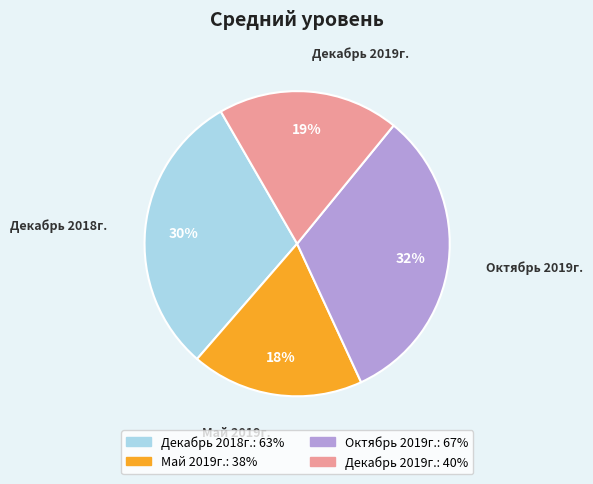

Count the number of slices in the pie.

4